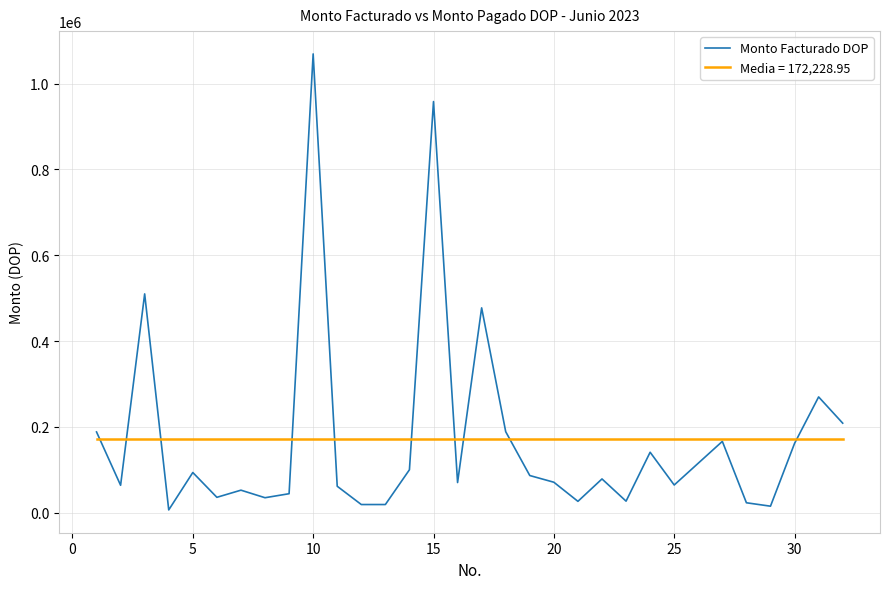

Which series has the widest spread of values?

Monto Facturado DOP